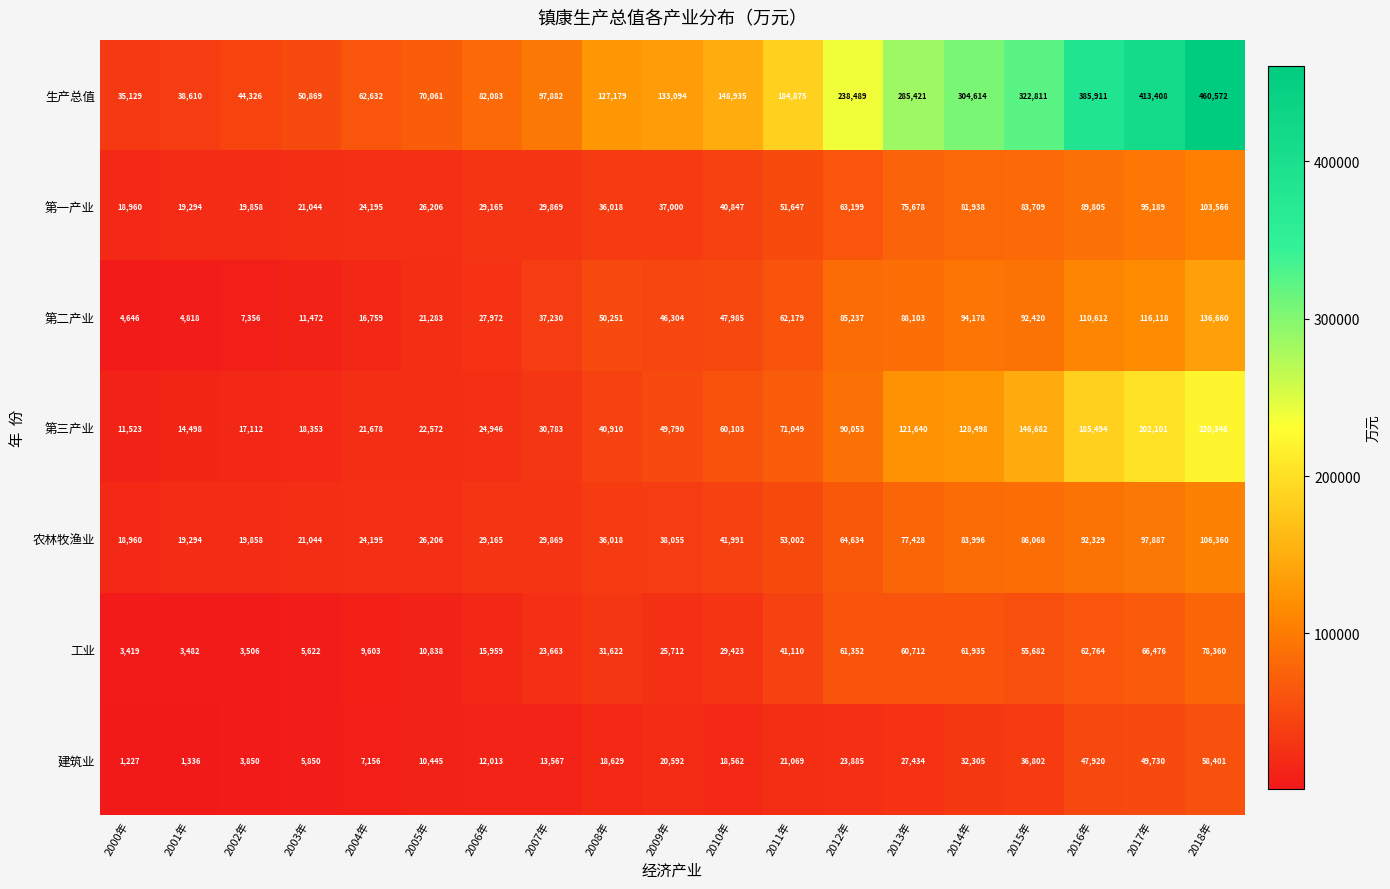

What is the sum of all 第一产业 values?

947187